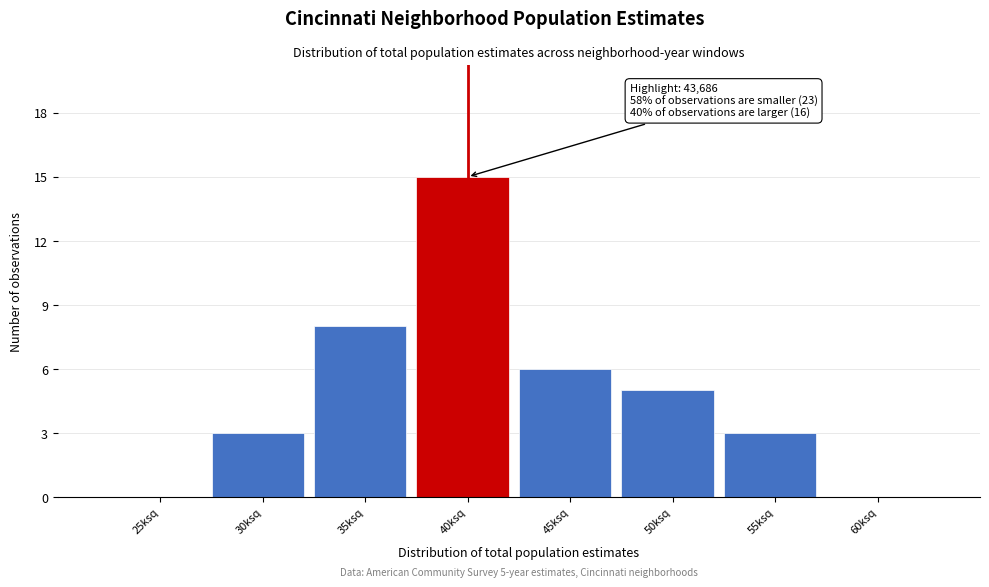

Reading right to left, list all the values displayed in this chart.

60ksq=0	55ksq=3	50ksq=5	45ksq=6	40ksq=15	35ksq=8	30ksq=3	25ksq=0